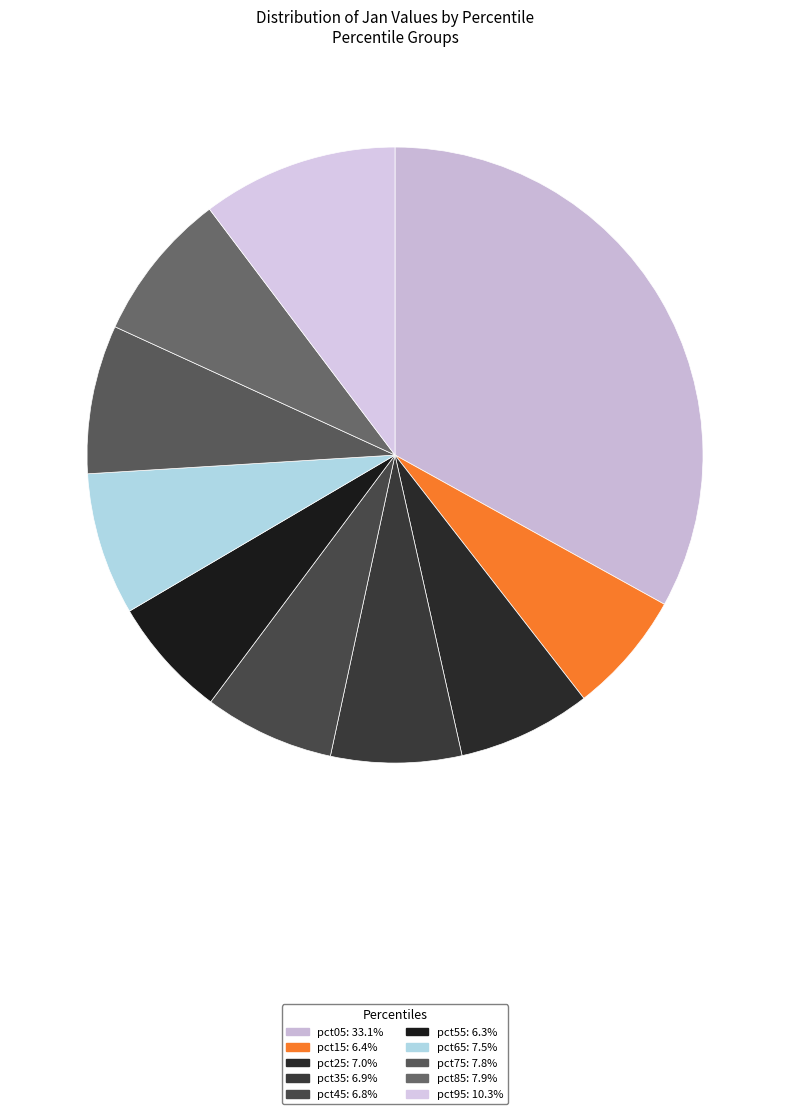

What percentage is NOT represented by pct45?

93.2%